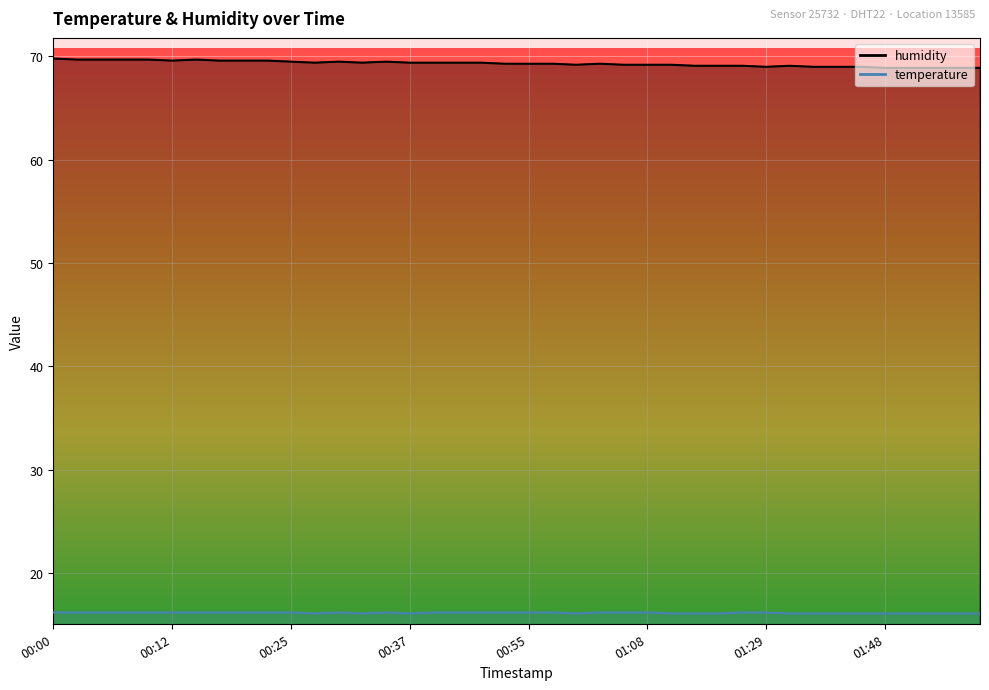

List the series in order of their peak value, lowest first.

temperature, humidity